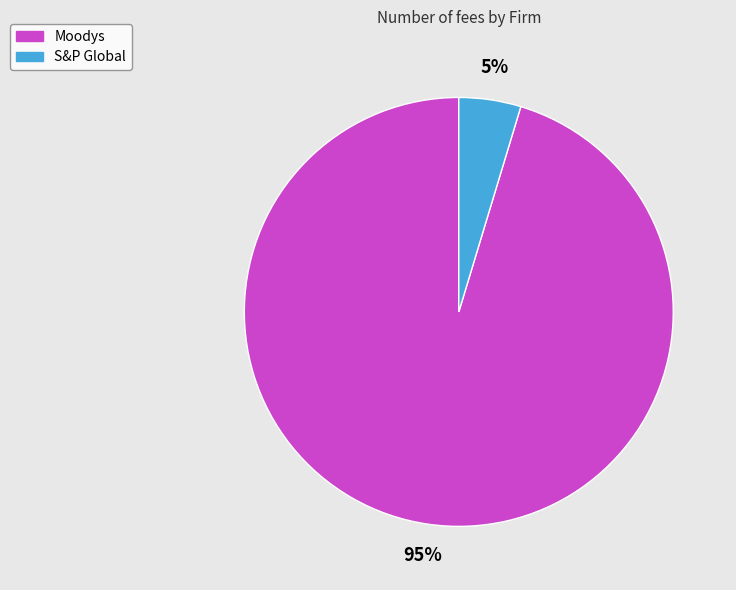

Which category has the smallest portion of the pie?

S&P Global